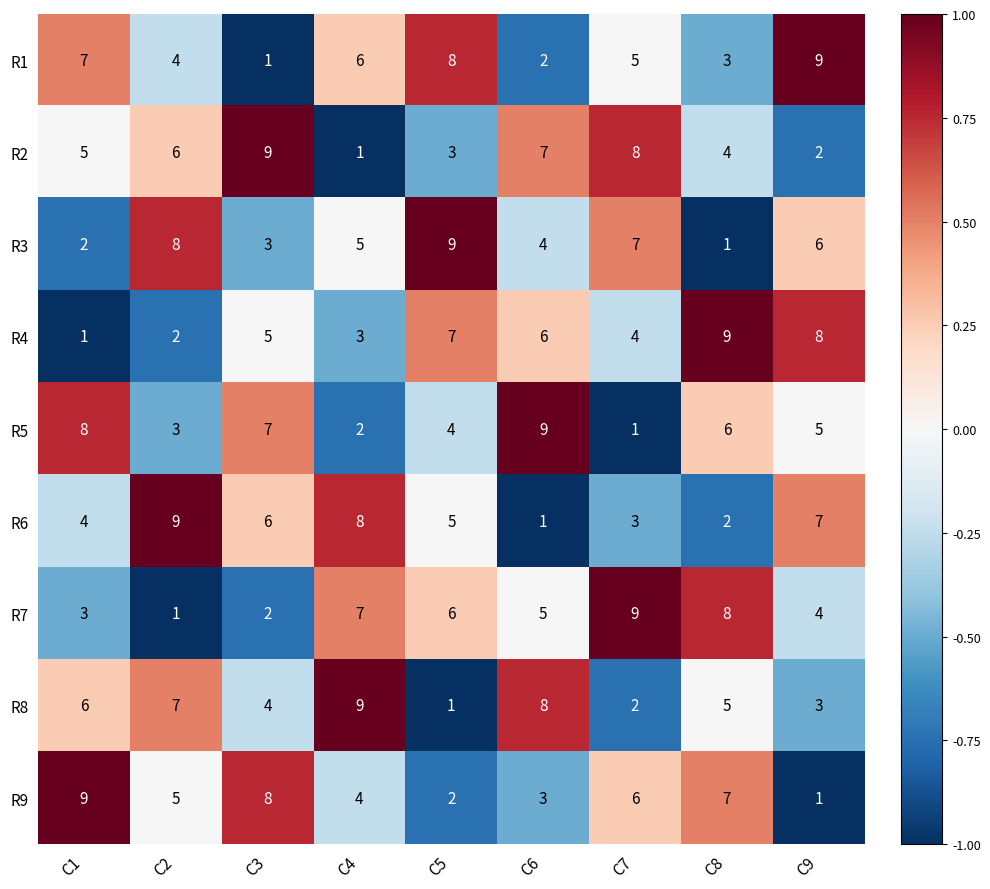

The R8 series shows 4 at C3. True or false?

True